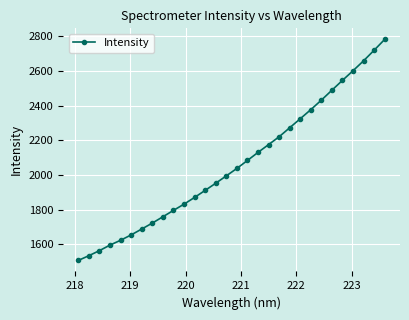

How many values are below 2037?

15